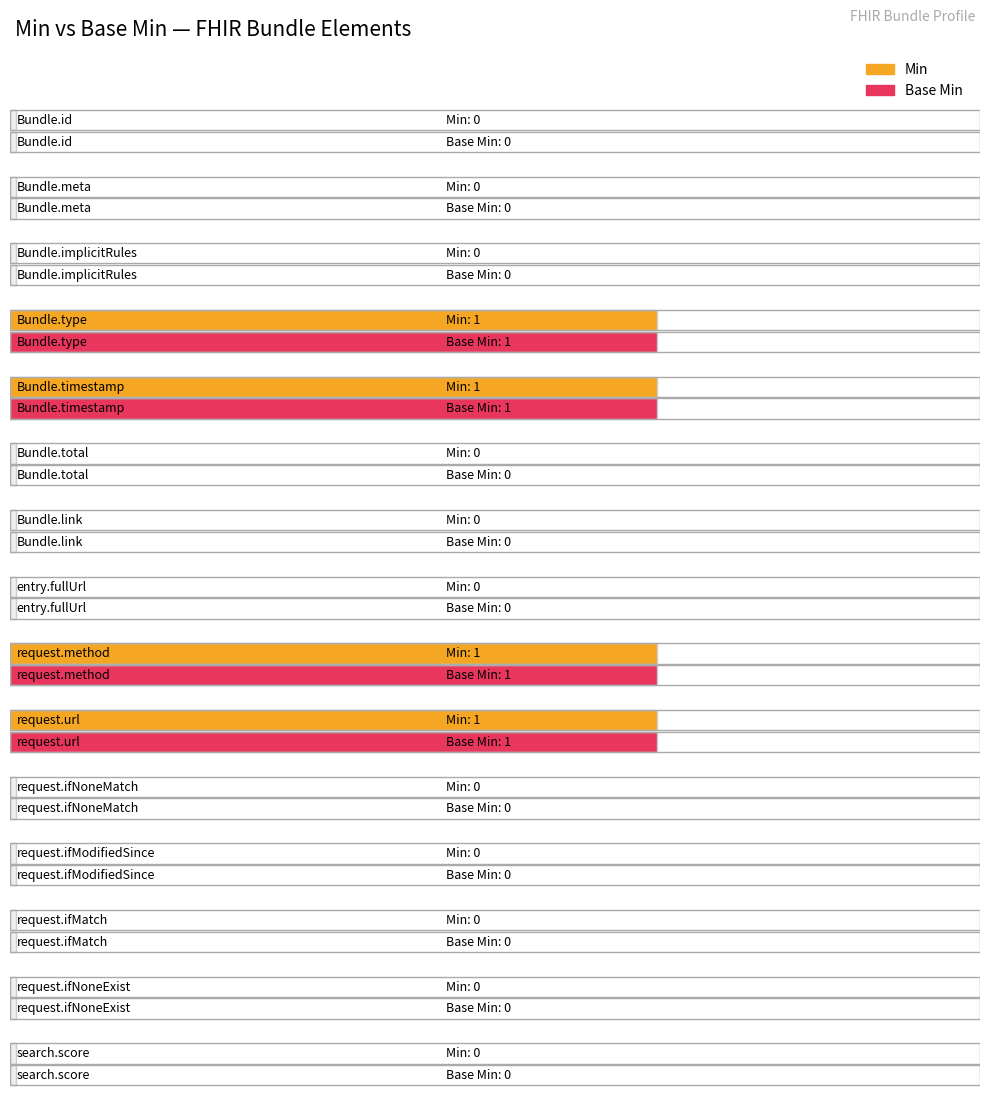

What is the sum of the Min values at Bundle.link and Bundle.type?

1